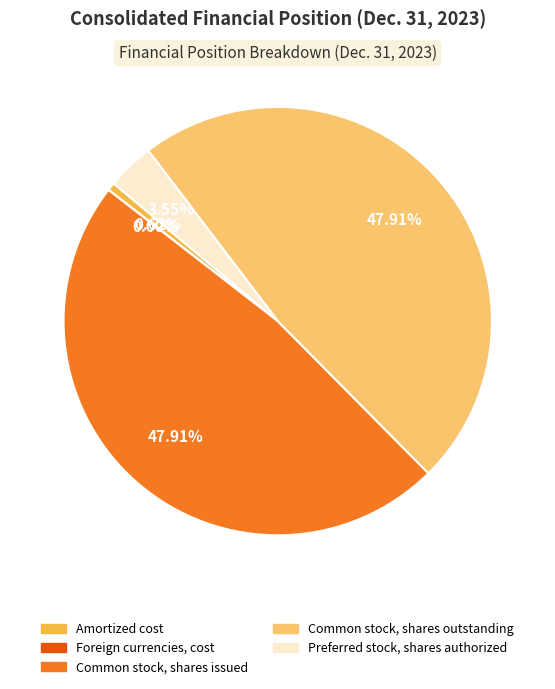

Between Amortized cost and Preferred stock, shares authorized, which is larger?

Preferred stock, shares authorized